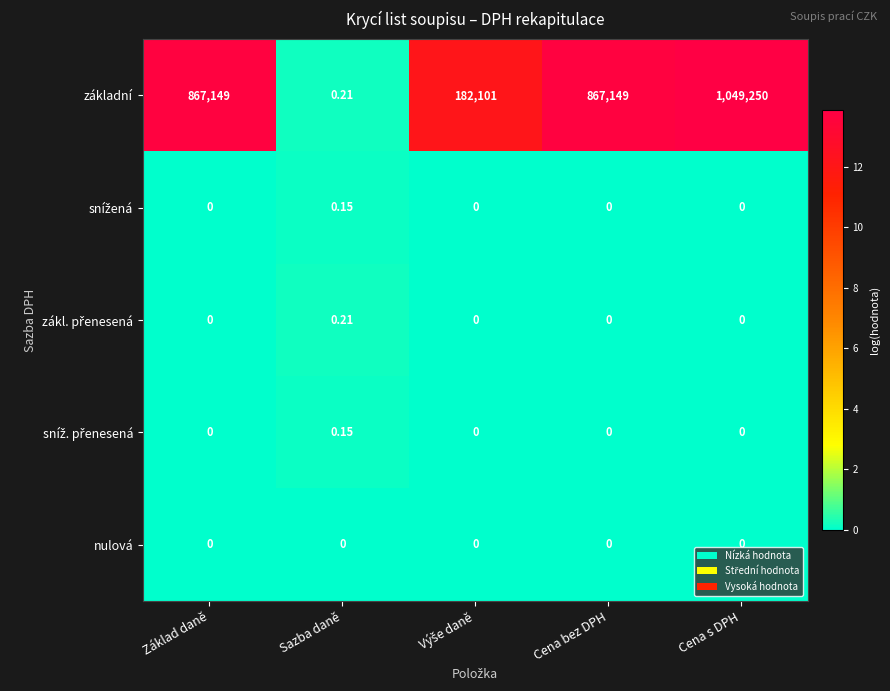

At which category is the sum across all series the highest?

Cena s DPH